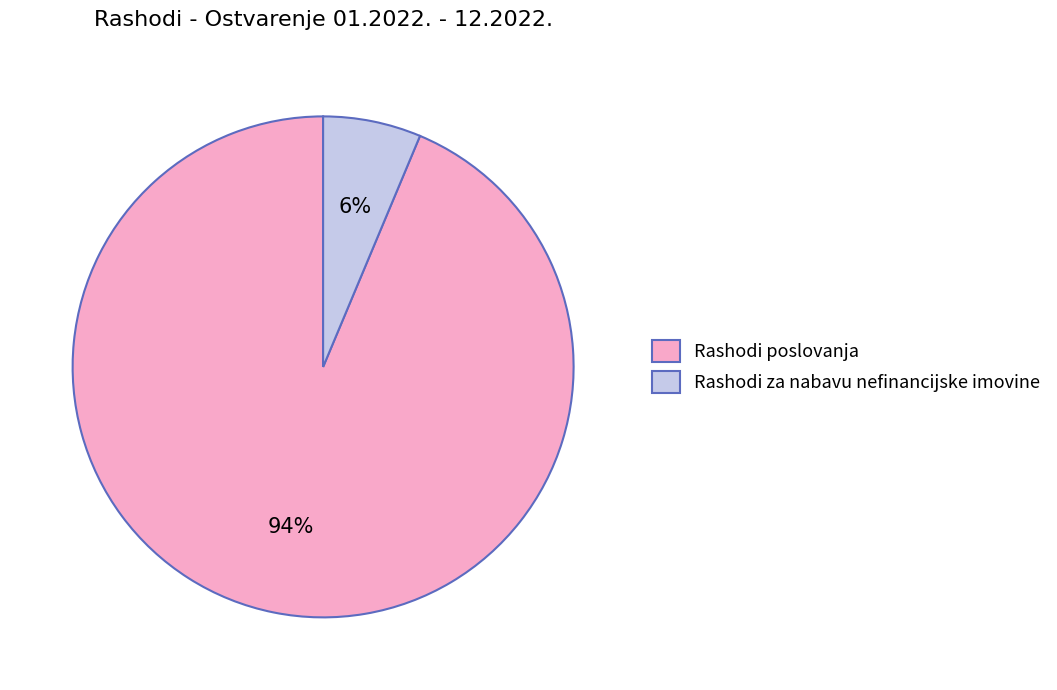

True or false: Rashodi poslovanja accounts for 87% of the total.

False